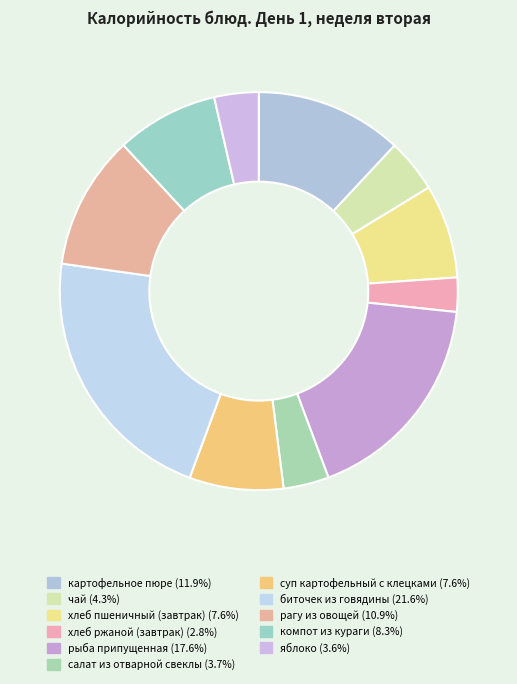

How many segments does this pie chart have?

11